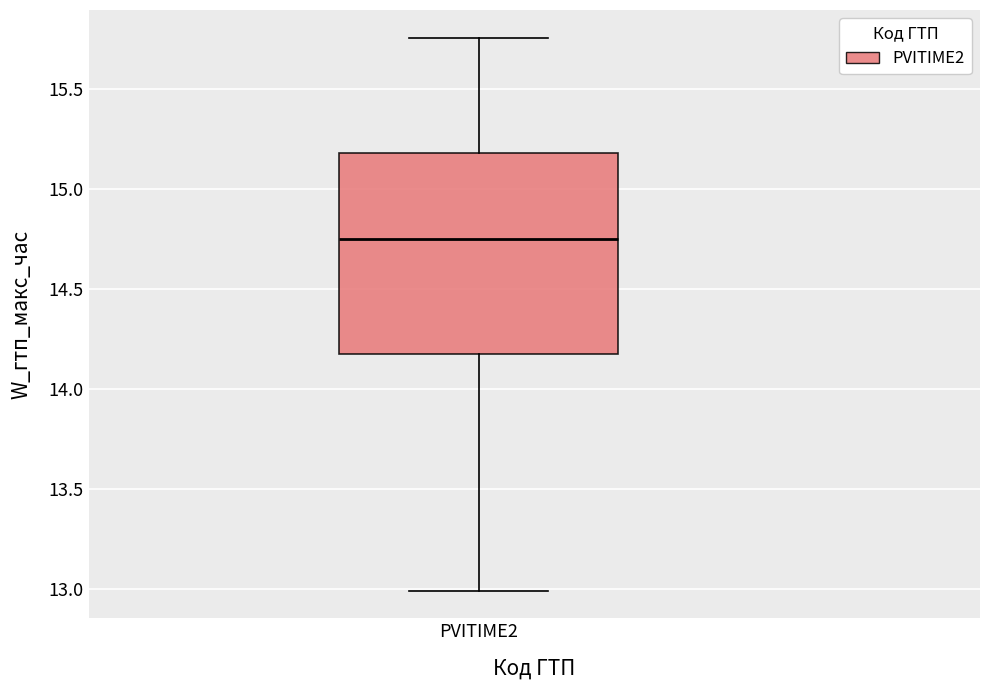

Where is the lower edge of the box for PVITIME2 on the y-axis? The values are not printed on the chart, so give them approximately, as read against the axis.

14.15